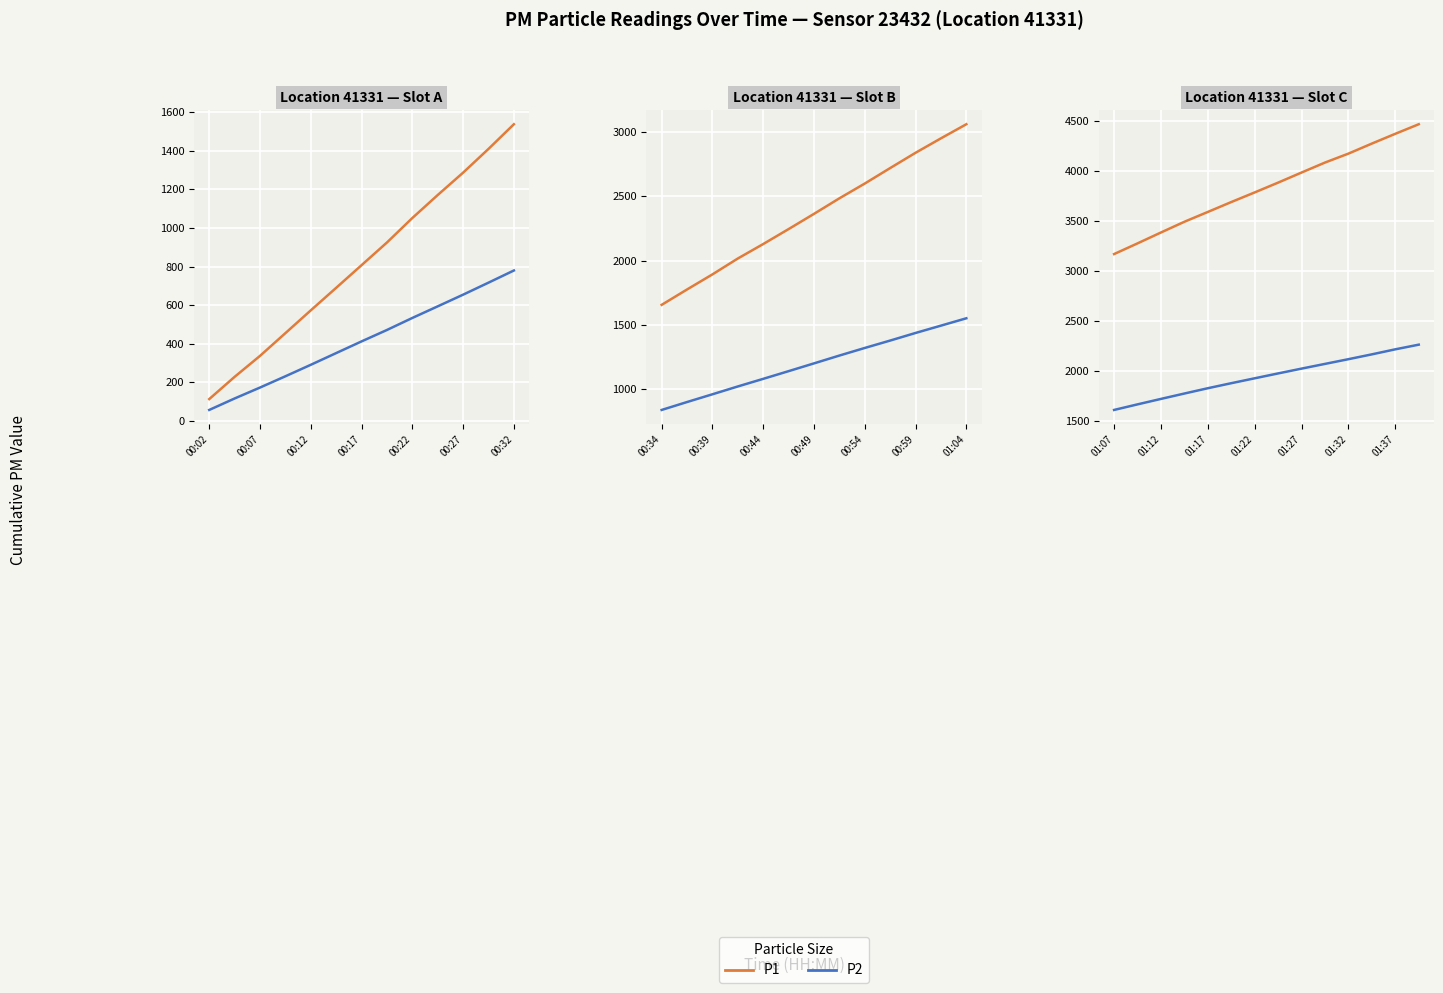

Is it true that P2 equals 2172.5 at 01:07?

False